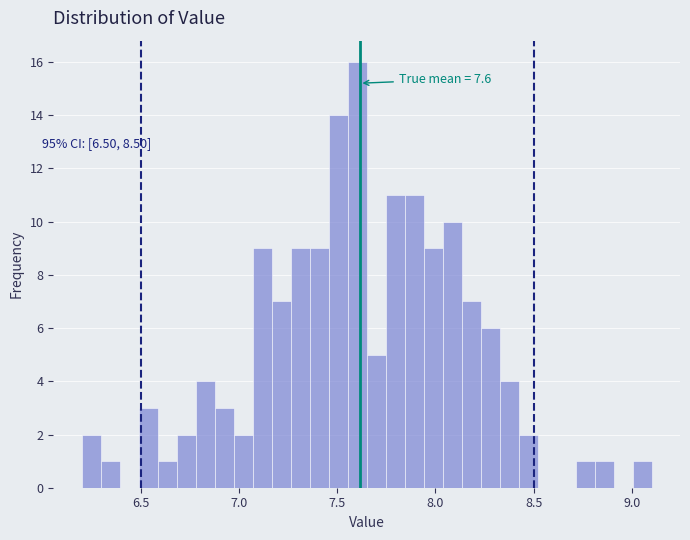

Read against the x-axis, roughly where is the centre of the tallest bar?

7.60